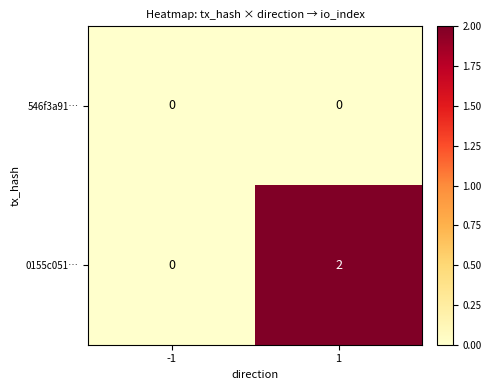

Rank the series by their maximum value, from lowest to highest.

546f3a91…, 0155c051…